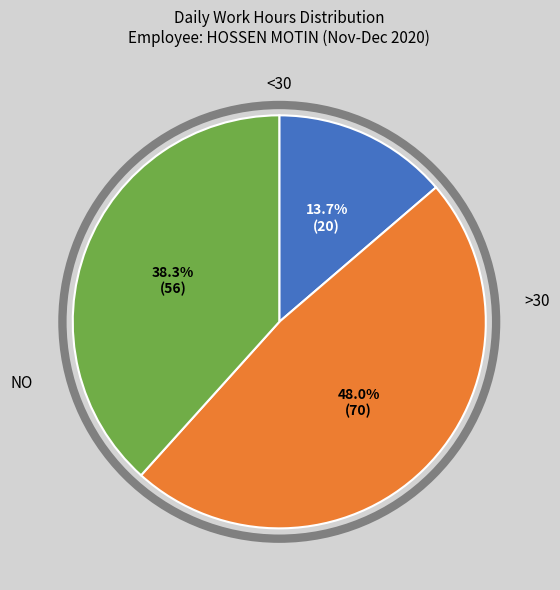

Count the number of slices in the pie.

3